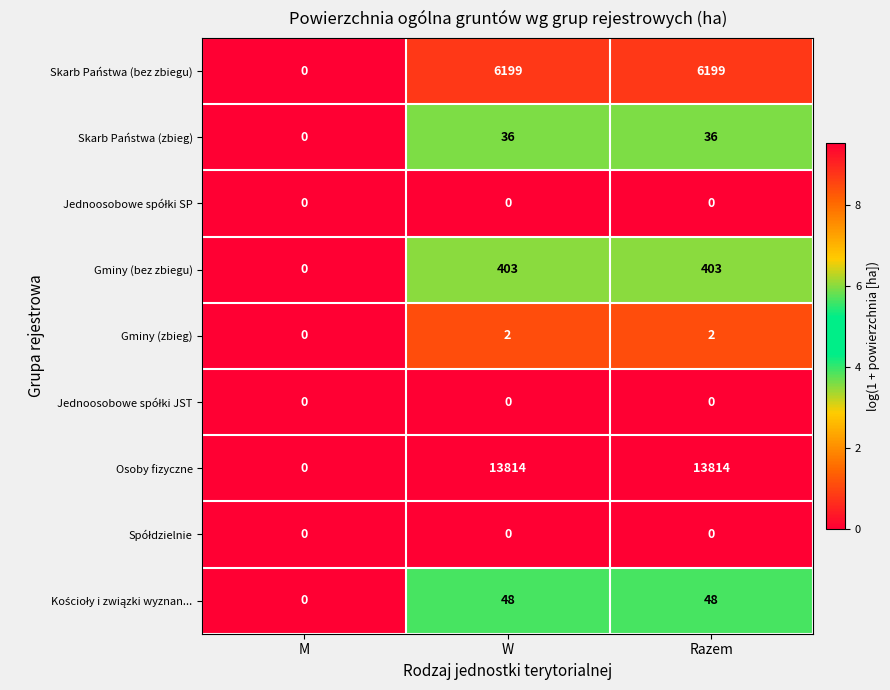

True or false: Osoby fizyczne has a value of 13814 at W.

True